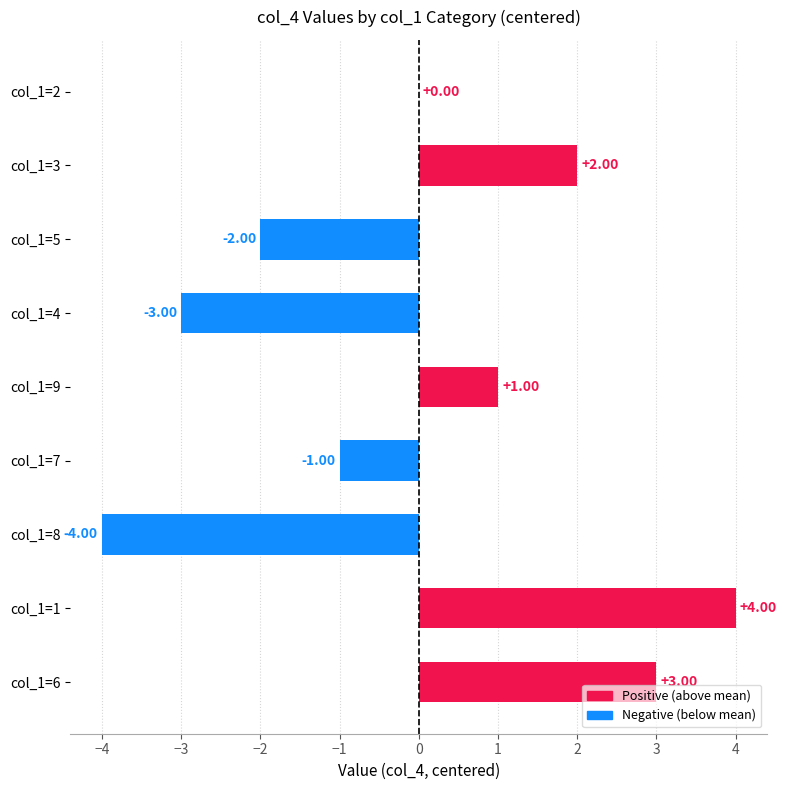

Are the bars horizontal?

Yes